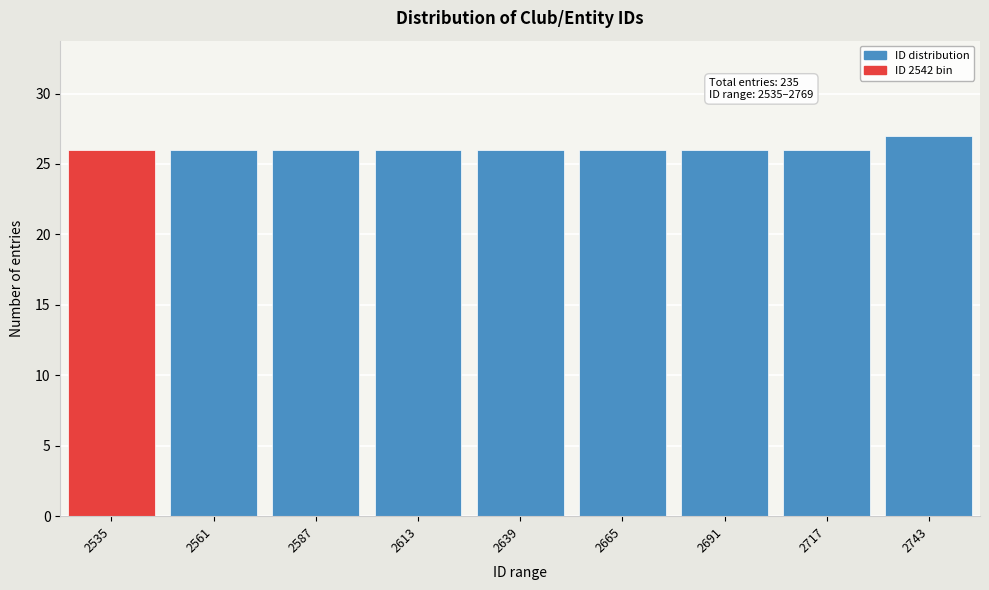

Reading left to right, extract all data points from this chart.

26	26	26	26	26	26	26	26	27